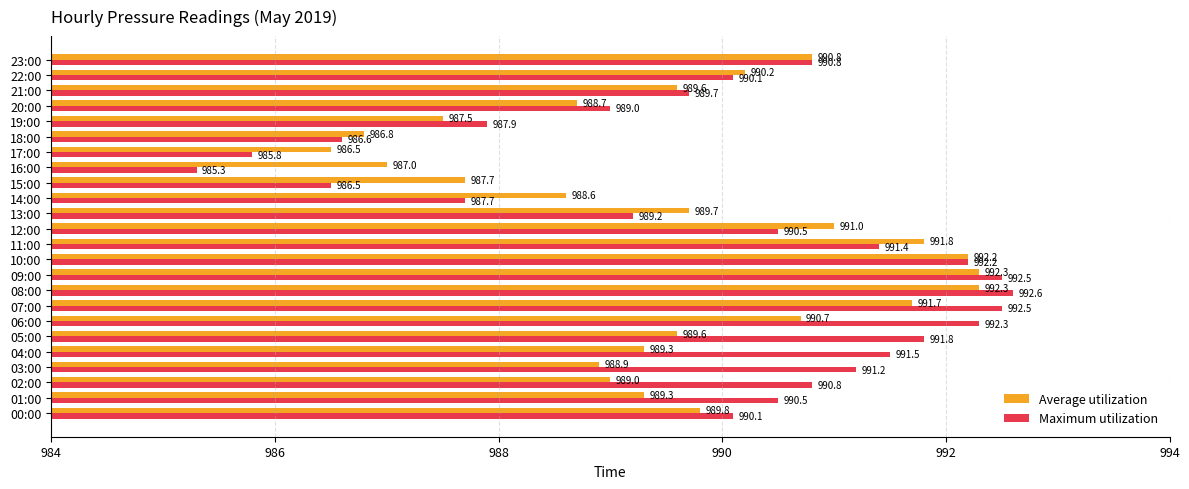

Which series has the largest range (max minus min)?

Maximum utilization